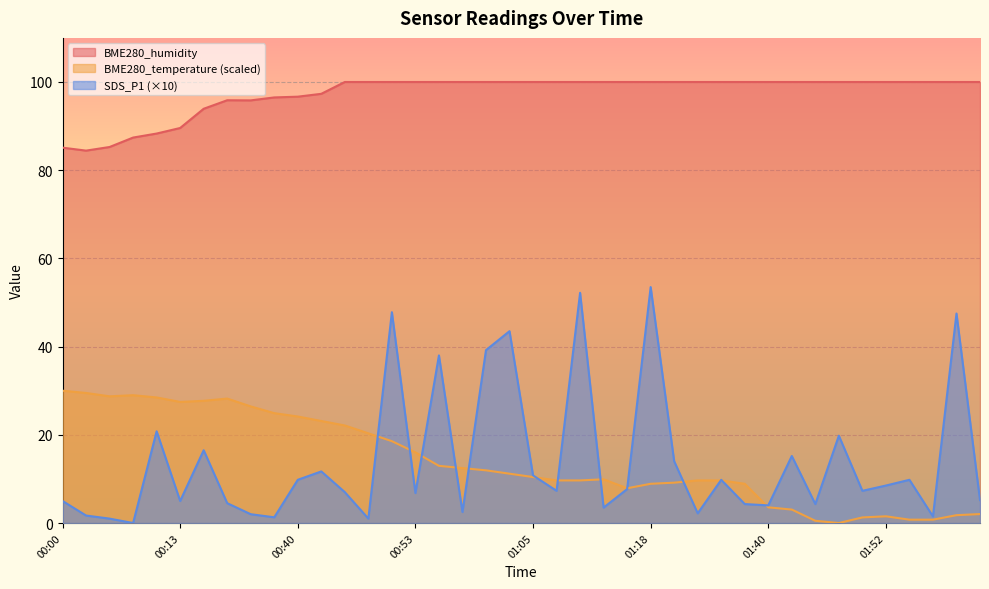

Reading left to right, extract all data points from this chart.

BME280_temperature: 00:00=30.0	00:03=29.5	00:05=28.7	00:08=29.0	00:10=28.5	00:13=27.5	00:16=27.7	00:18=28.2	00:35=26.4	00:37=24.9	00:40=24.2	00:42=23.1	00:45=22.1	00:47=20.3	00:50=18.6	00:53=16.0	00:55=13.0	00:58=12.5	01:00=11.9	01:03=11.2	01:05=10.4	01:08=9.7	01:10=9.7	01:13=9.9	01:15=7.9	01:18=8.9	01:21=9.2	01:23=9.7	01:26=9.7	01:29=8.9	01:40=3.6	01:42=3.1	01:45=0.5	01:47=0.0	01:50=1.3	01:52=1.5	01:55=0.8	01:57=0.8	02:00=1.8	02:02=2.0
BME280_humidity: 00:00=85.1	00:03=84.4	00:05=85.3	00:08=87.4	00:10=88.3	00:13=89.6	00:16=93.9	00:18=95.9	00:35=95.8	00:37=96.5	00:40=96.7	00:42=97.3	00:45=100.0	00:47=100.0	00:50=100.0	00:53=100.0	00:55=100.0	00:58=100.0	01:00=100.0	01:03=100.0	01:05=100.0	01:08=100.0	01:10=100.0	01:13=100.0	01:15=100.0	01:18=100.0	01:21=100.0	01:23=100.0	01:26=100.0	01:29=100.0	01:40=100.0	01:42=100.0	01:45=100.0	01:47=100.0	01:50=100.0	01:52=100.0	01:55=100.0	01:57=100.0	02:00=100.0	02:02=100.0
SDS_P1: 00:00=5.0	00:03=1.7	00:05=1.0	00:08=0.0	00:10=20.8	00:13=5.0	00:16=16.5	00:18=4.5	00:35=2.0	00:37=1.3	00:40=9.8	00:42=11.7	00:45=7.0	00:47=1.0	00:50=47.8	00:53=6.8	00:55=38.0	00:58=2.5	01:00=39.2	01:03=43.5	01:05=10.8	01:08=7.3	01:10=52.2	01:13=3.5	01:15=7.7	01:18=53.5	01:21=14.0	01:23=2.2	01:26=9.8	01:29=4.3	01:40=4.0	01:42=15.2	01:45=4.3	01:47=19.8	01:50=7.3	01:52=8.5	01:55=9.8	01:57=1.5	02:00=47.5	02:02=5.2